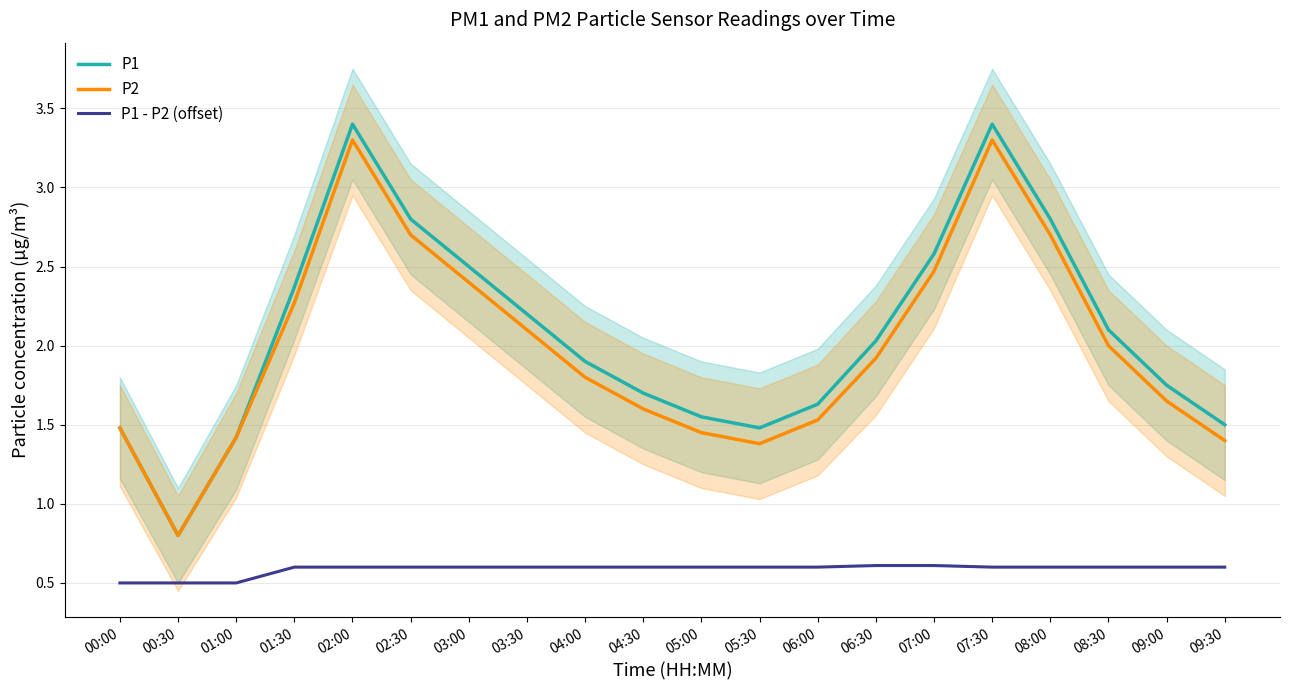

Rank the series at 04:00 from lowest to highest value.

P1 - P2 (offset), P2, P1